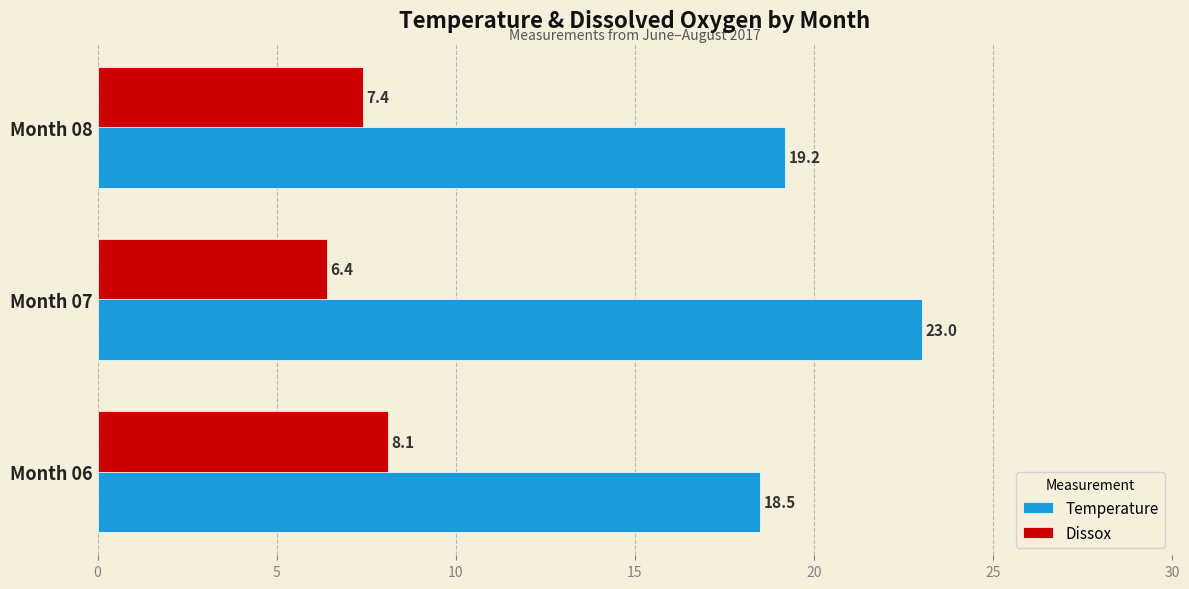

What is the approximate value of Temperature at Month 06?

18.5